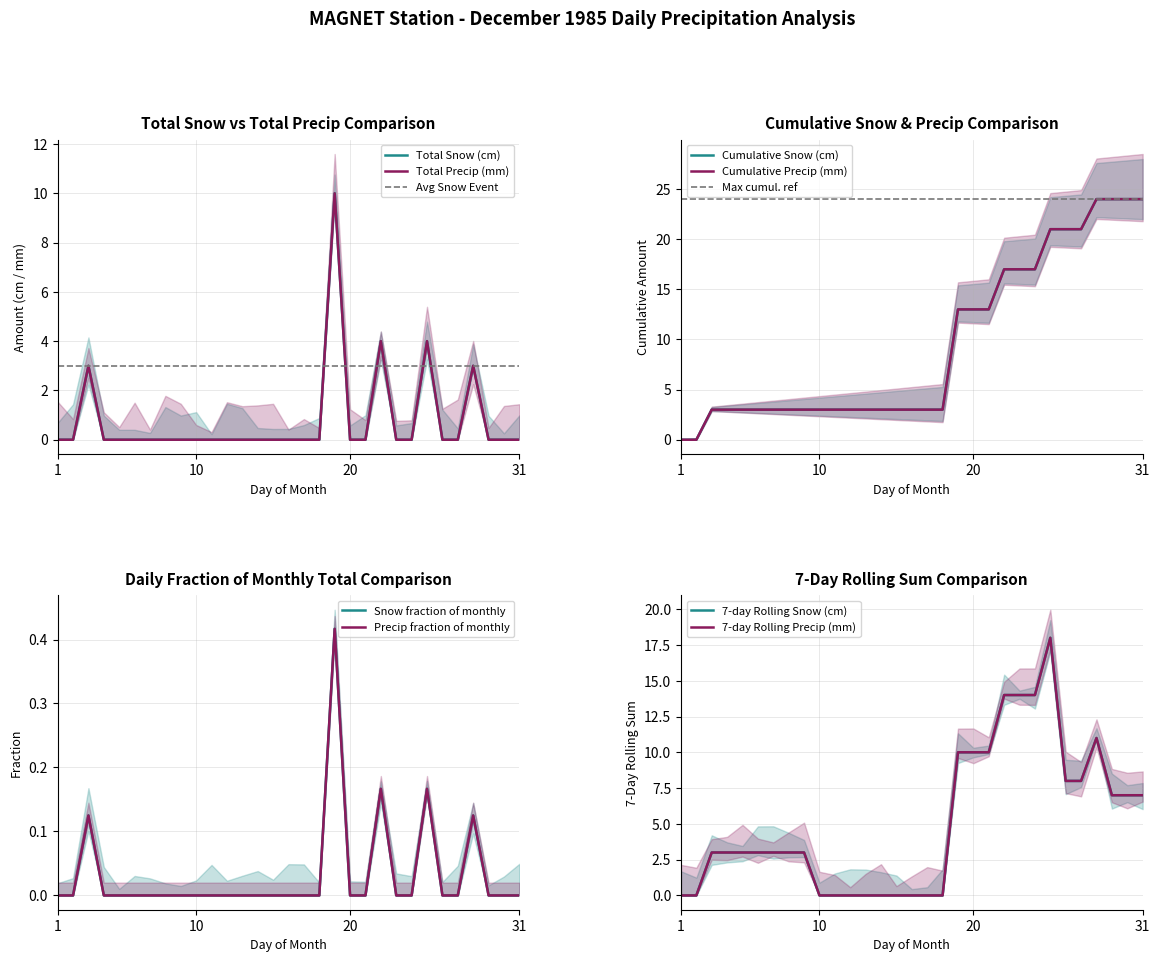

Is it true that Total Snow (cm) equals 0 at 01?

True